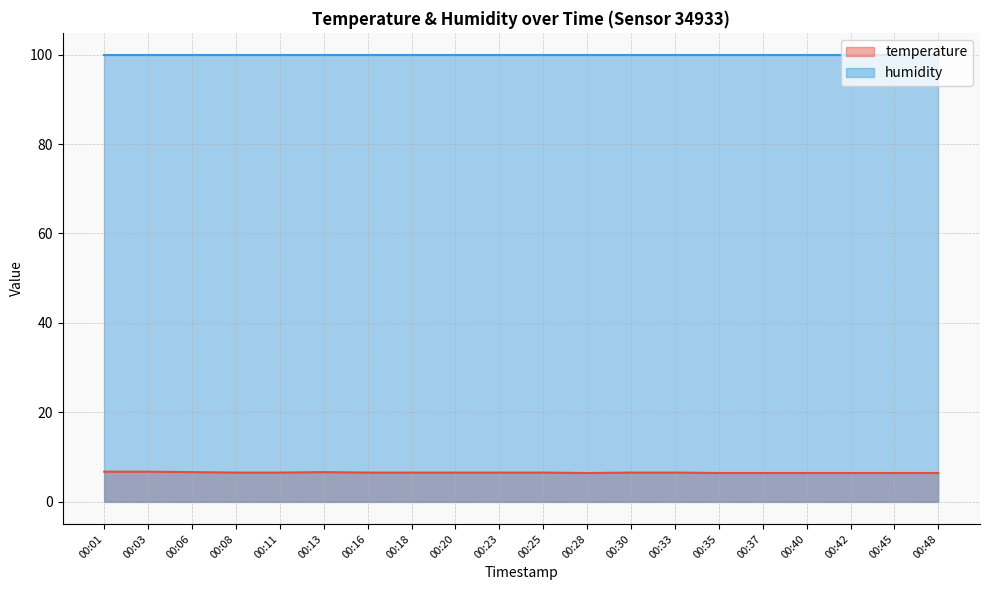

What is the smallest value displayed?

6.4